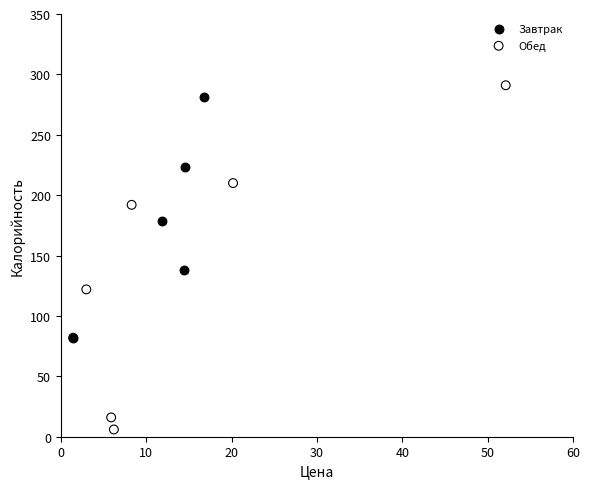

Which series reaches the minimum Y coordinate?

Обед